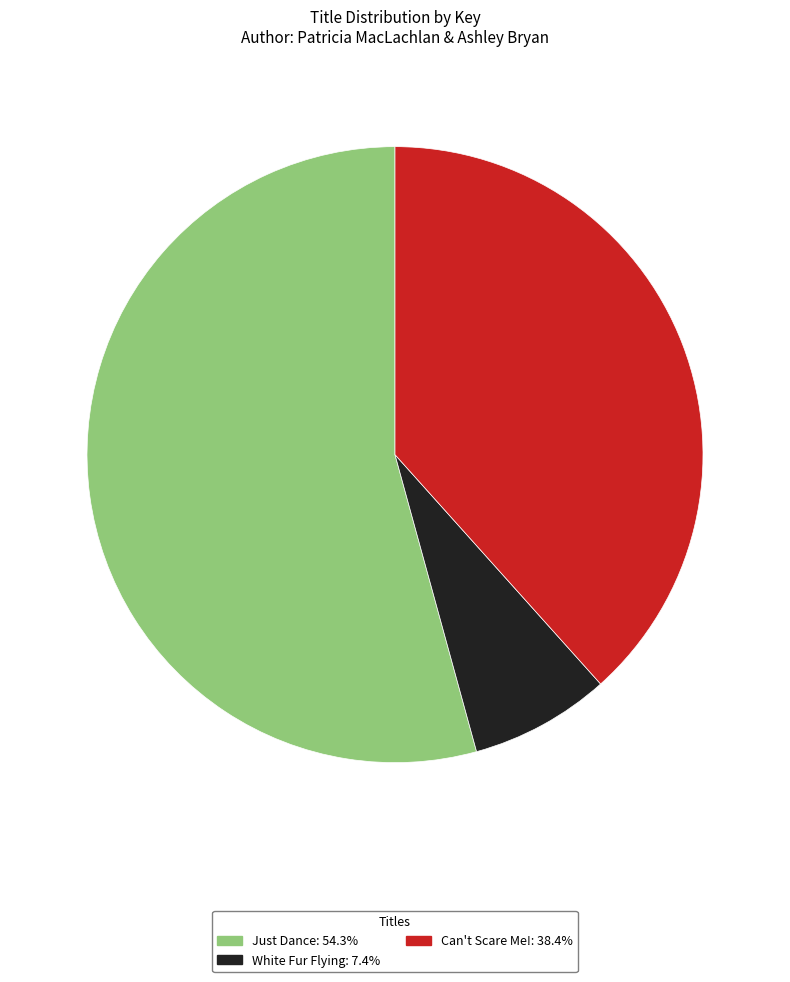

Approximately how many times larger is the value at White Fur Flying compared to Just Dance?

0.1